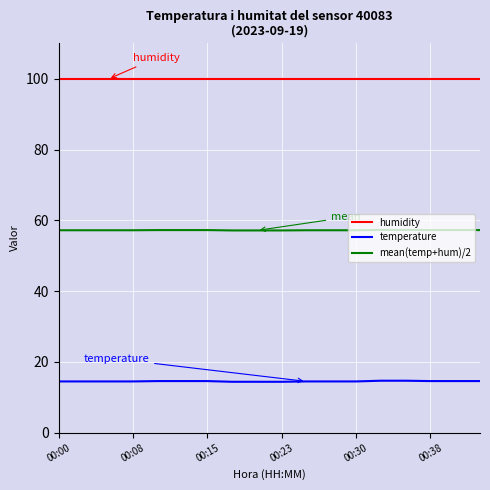

What is the minimum value shown in the chart?

14.4